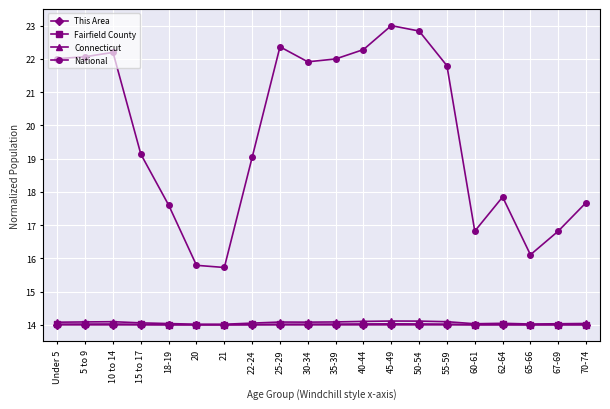

What is the label of the 4th point from the left?

15 to 17